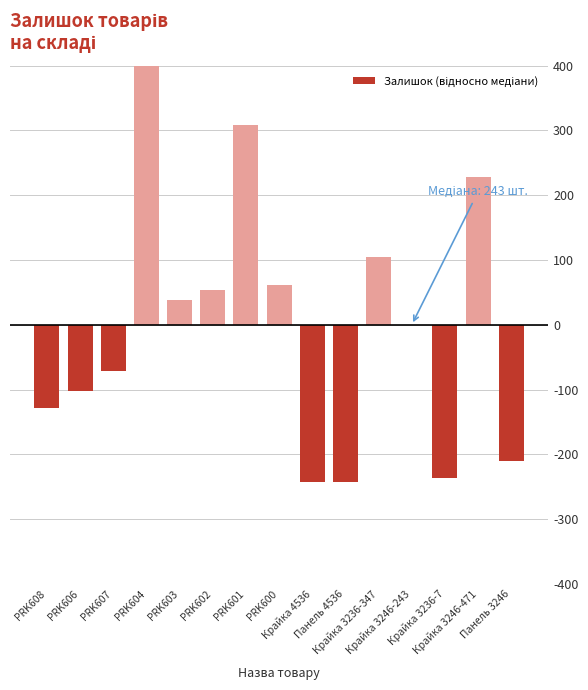

Reading right to left, what are all the values shown in this chart?

-211	228	-236	0	104	-242	-243	62	309	53	38	494	-72	-102	-128